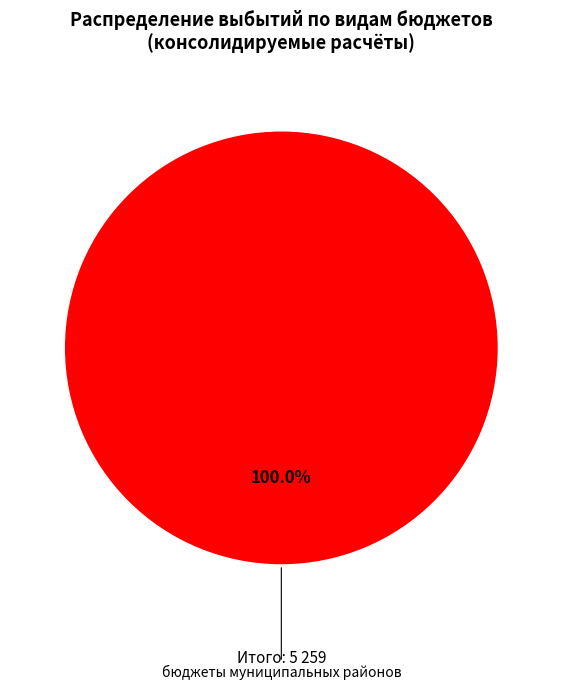

Does any single category account for the majority?

Yes